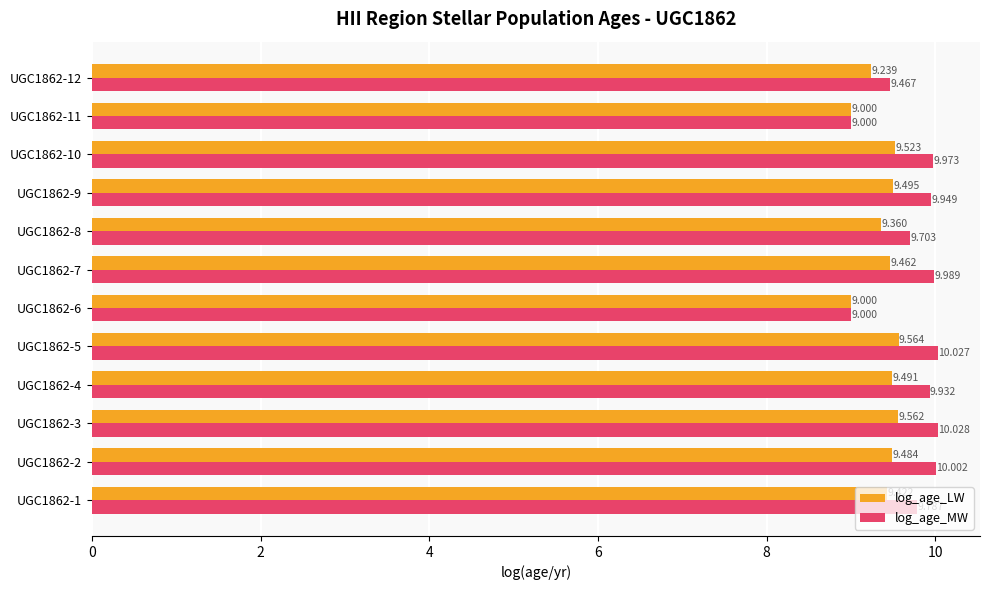

List the series in order of their peak value, highest first.

log_age_MW, log_age_LW